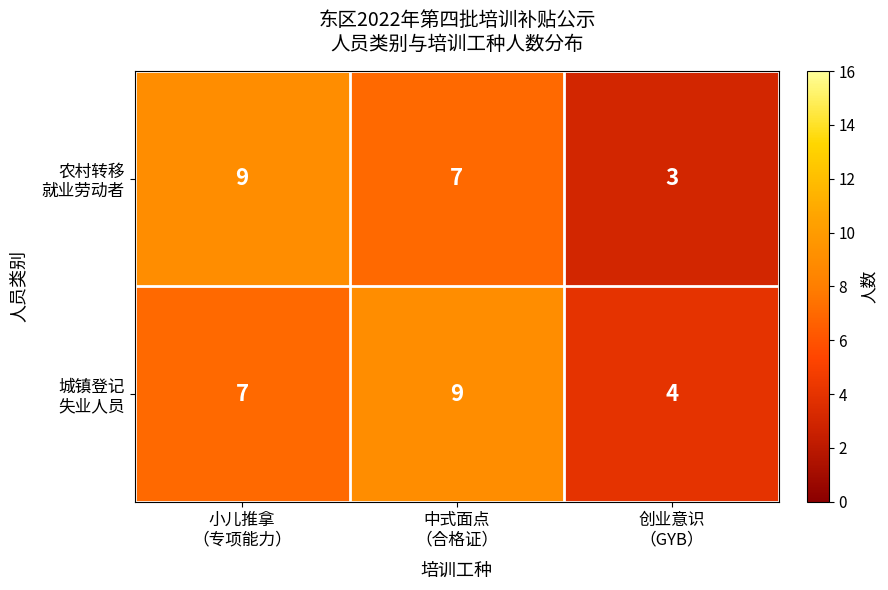

What is the smallest value displayed?

3